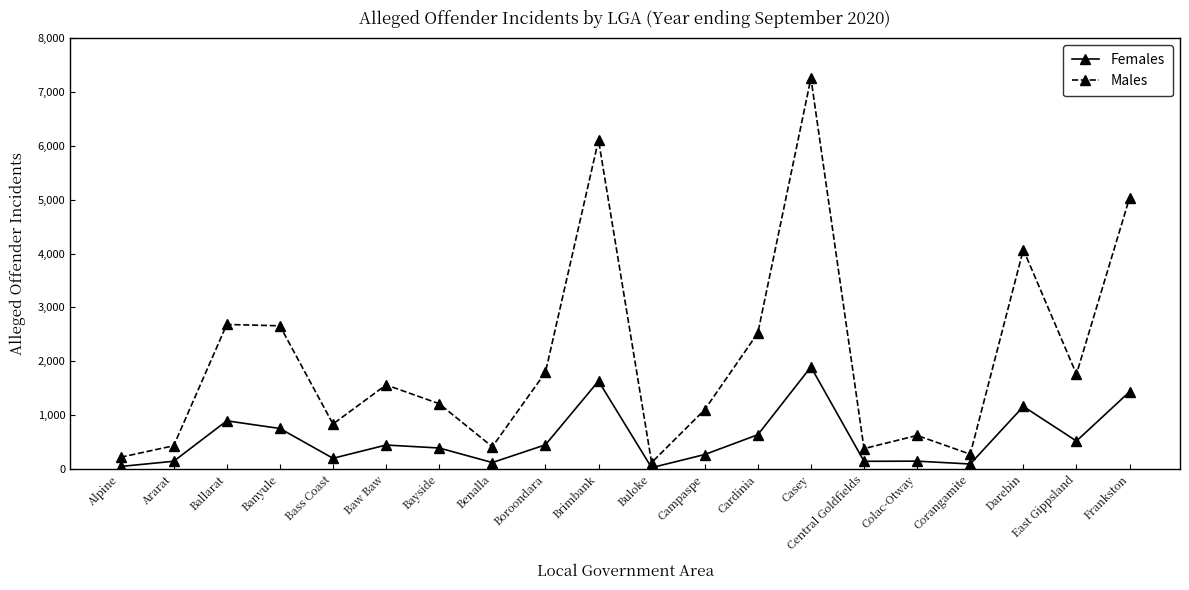

At how many categories does at least one series exceed 3308?

4